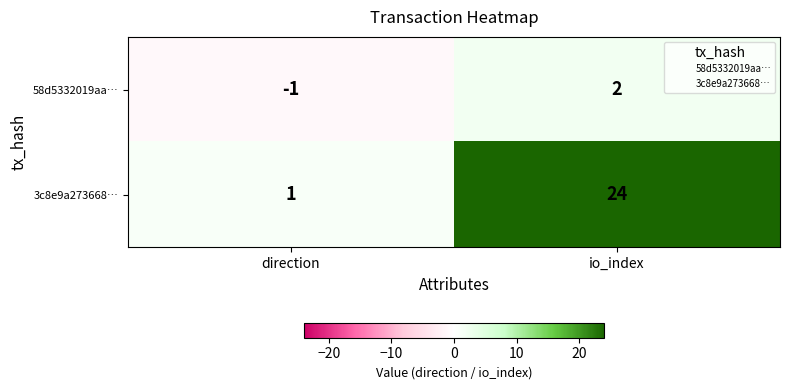

Where is 58d5332019aa… nearest to the value 0?

direction